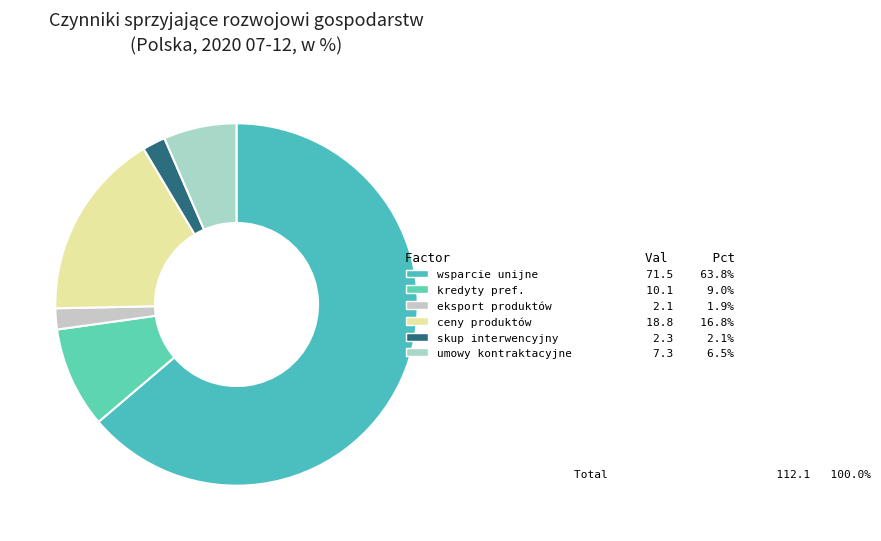

Count the number of slices in the pie.

6